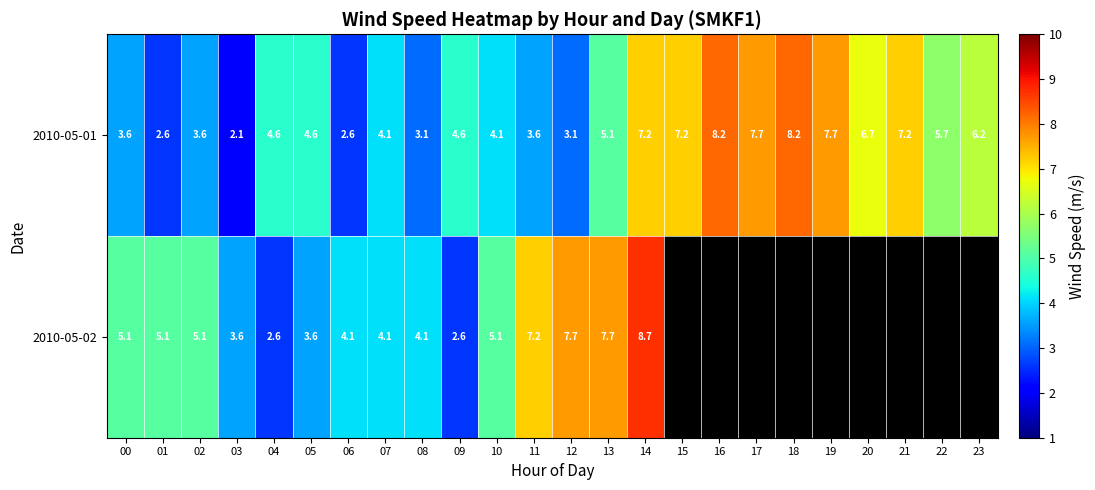

Which label corresponds to the smallest value in the chart?

03